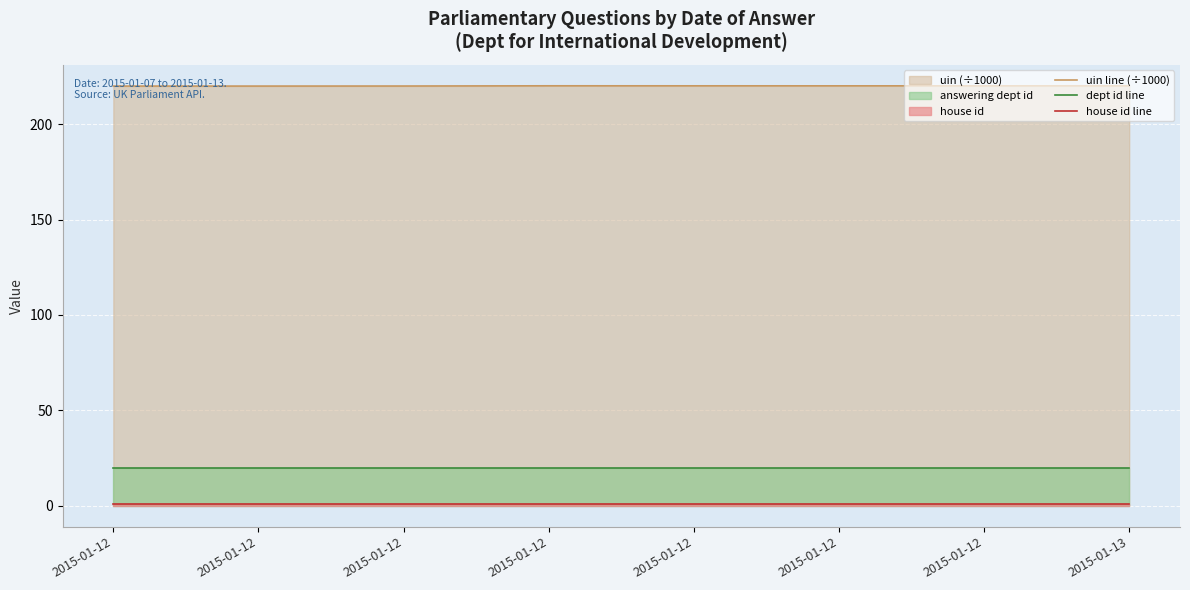

What is the spread (max minus min) of values at 2015-01-12?

219.0